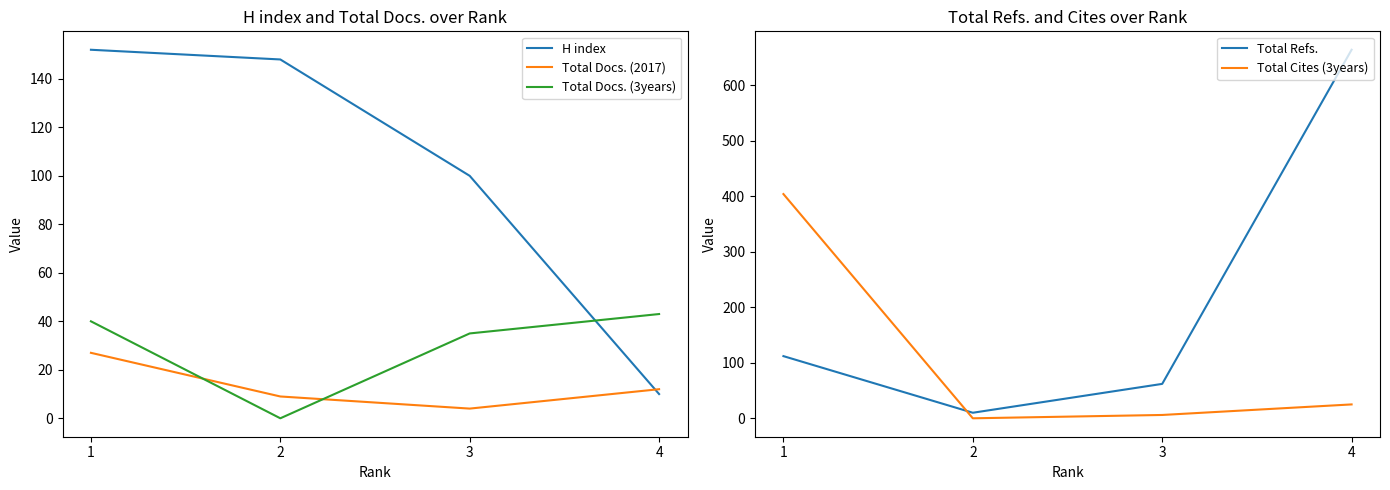

What is the sum of all H index values?

410